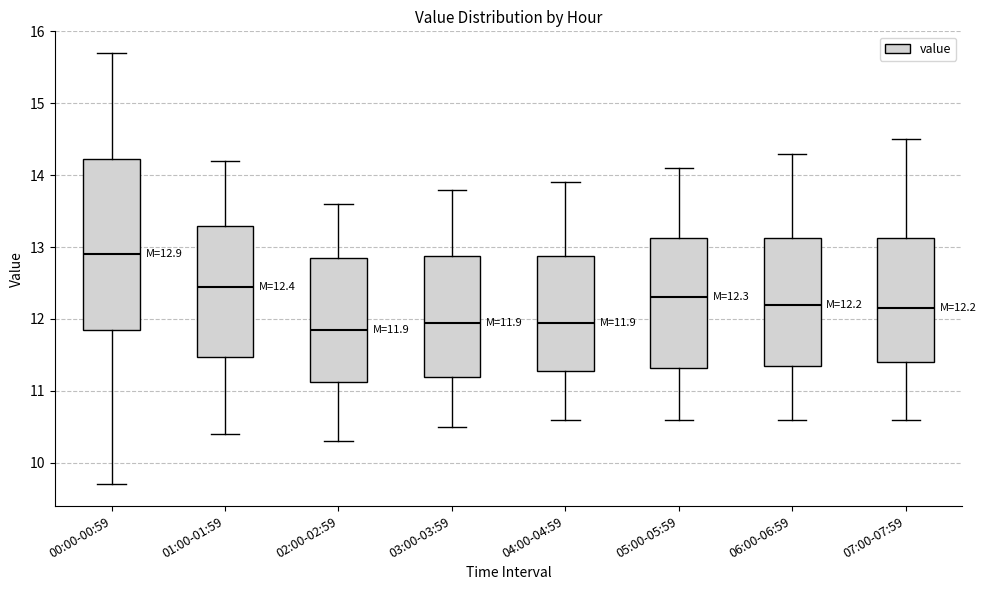

Comparing the boxes themselves (not the whiskers), which one is the tallest?

00:00-00:59